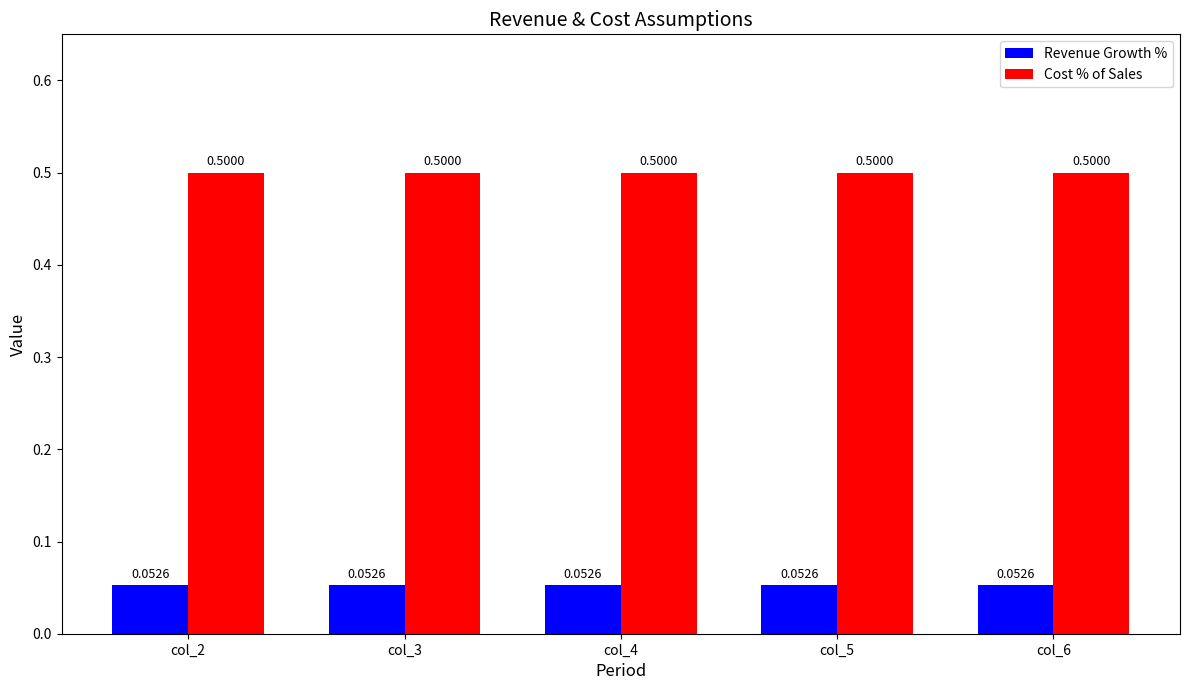

The Cost % of Sales series shows 0.5 at col_5. True or false?

True